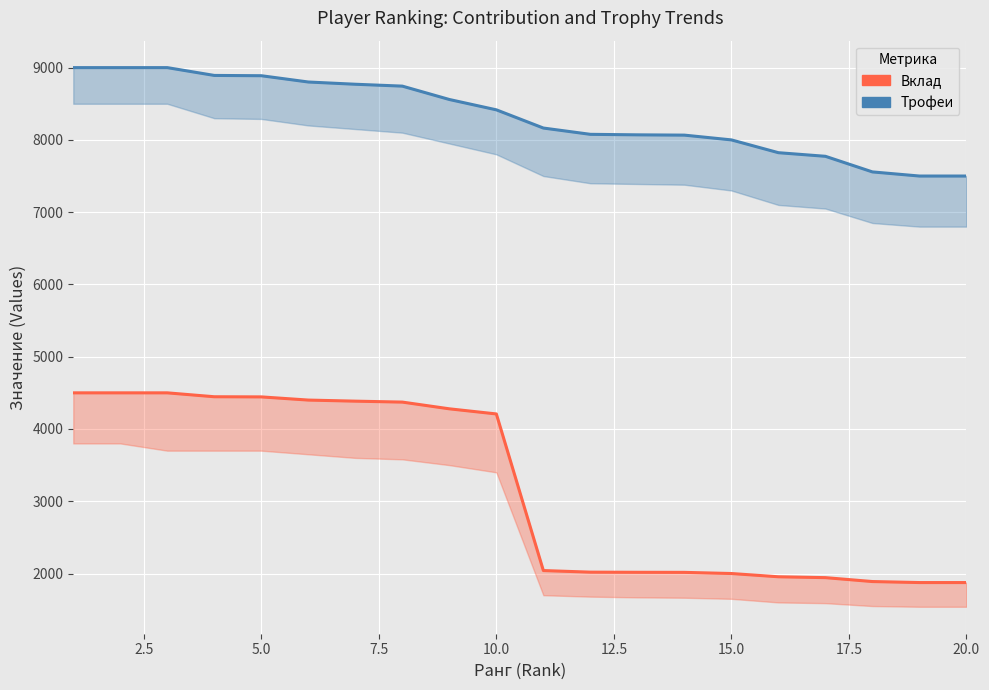

How many values in the Вклад series are below 4208?

10